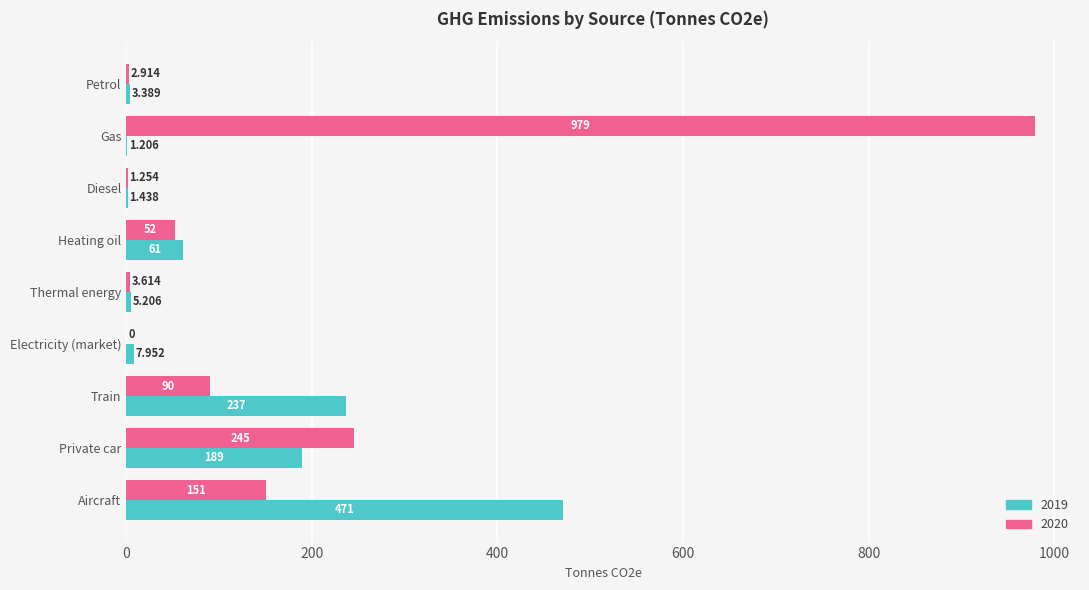

At which category is the sum across all series the highest?

Gas